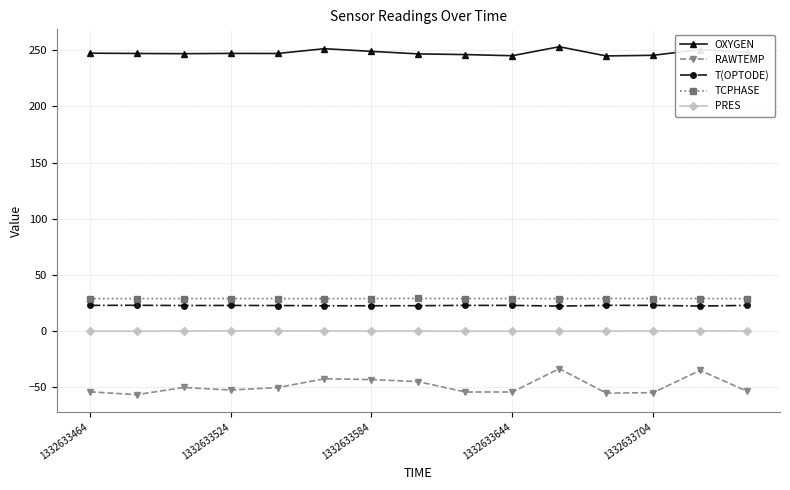

Rank the series by their maximum value, from highest to lowest.

OXYGEN, TCPHASE, T(OPTODE), PRES, RAWTEMP